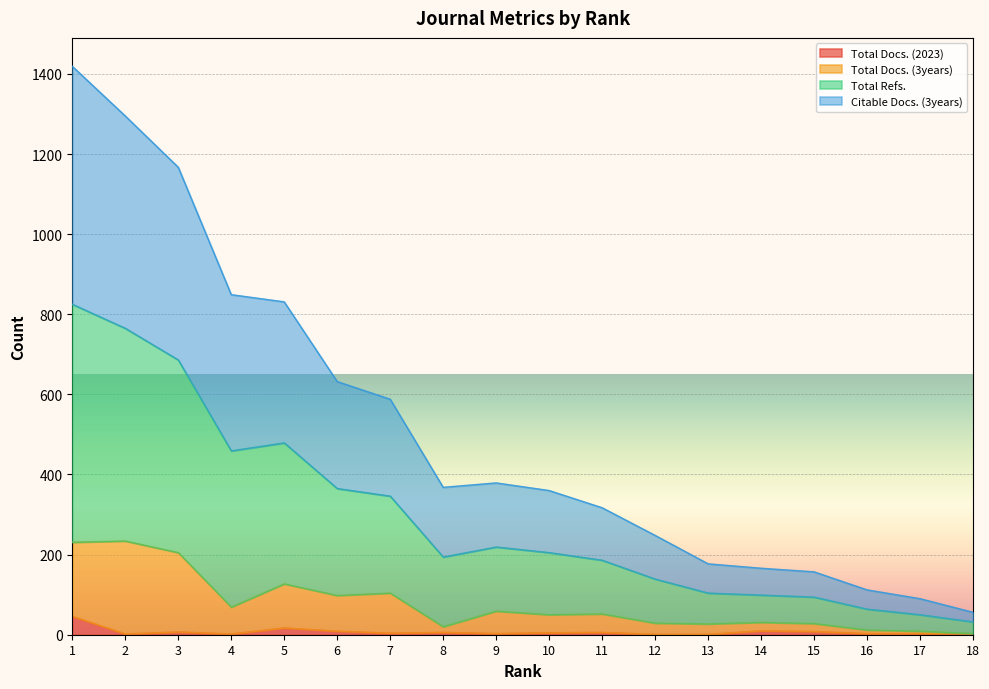

At which category does Total Docs. (2023) reach its first local peak?

3